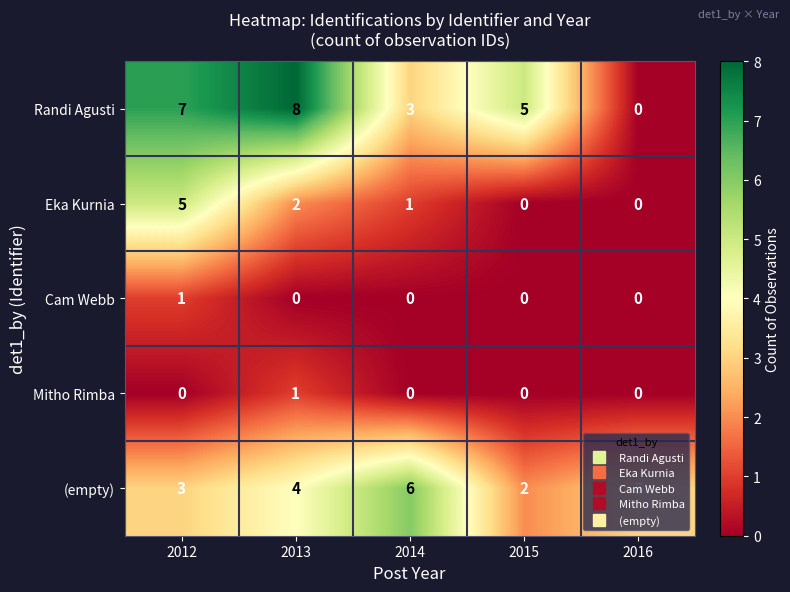

How many values in Eka Kurnia are above zero?

3